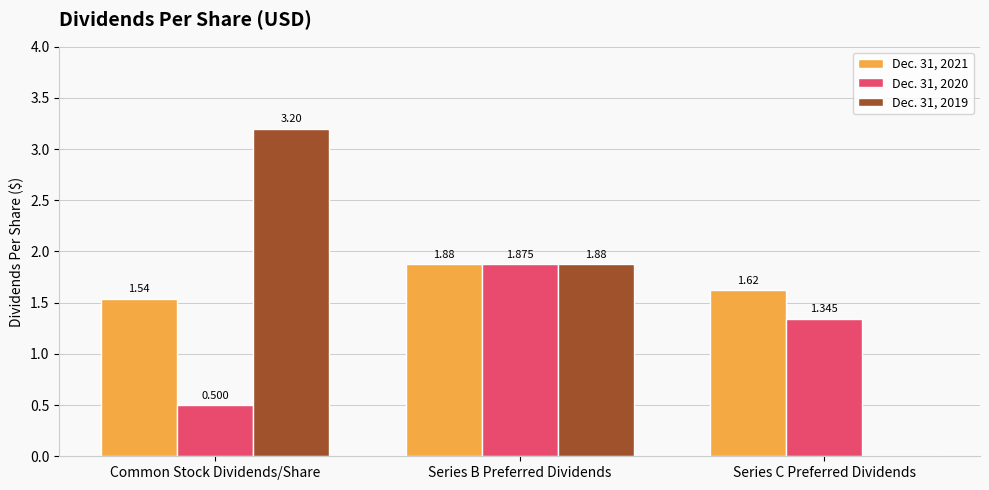

Where does the Dec. 31, 2020 series first go above 1?

Series B Preferred Dividends